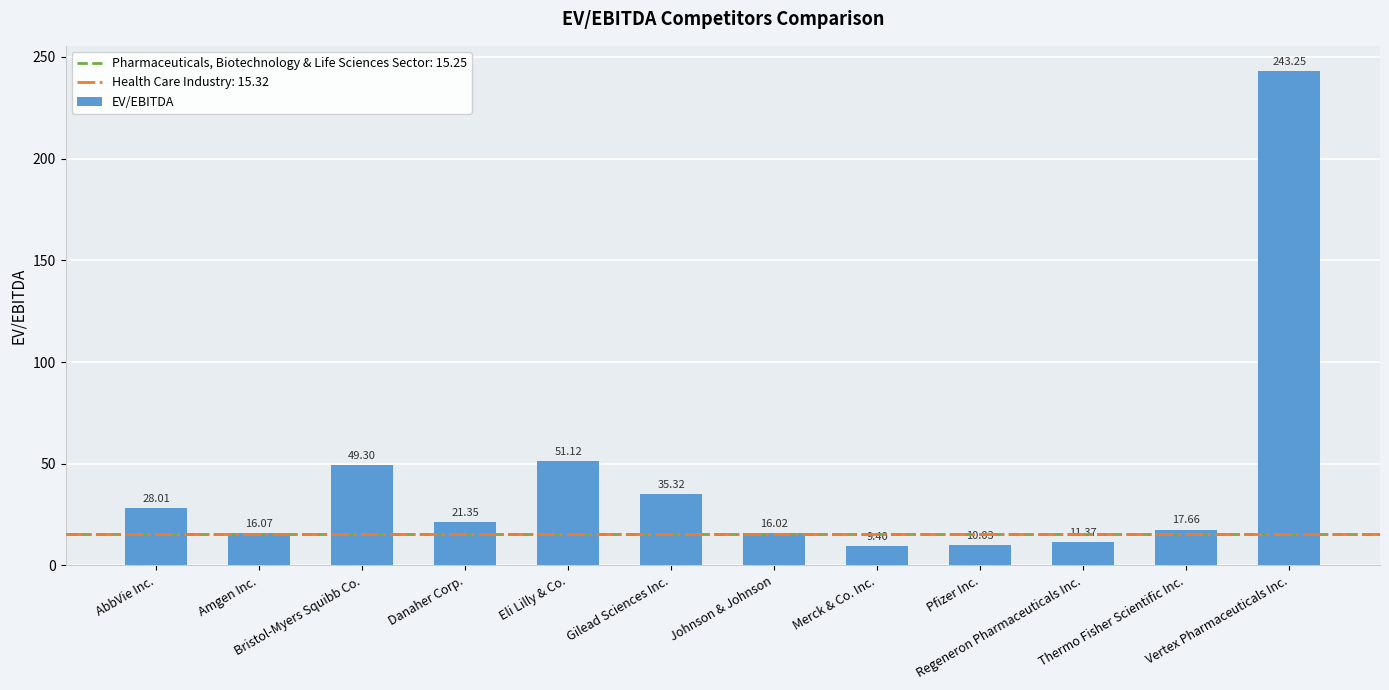

What is the sum of all values?

508.9